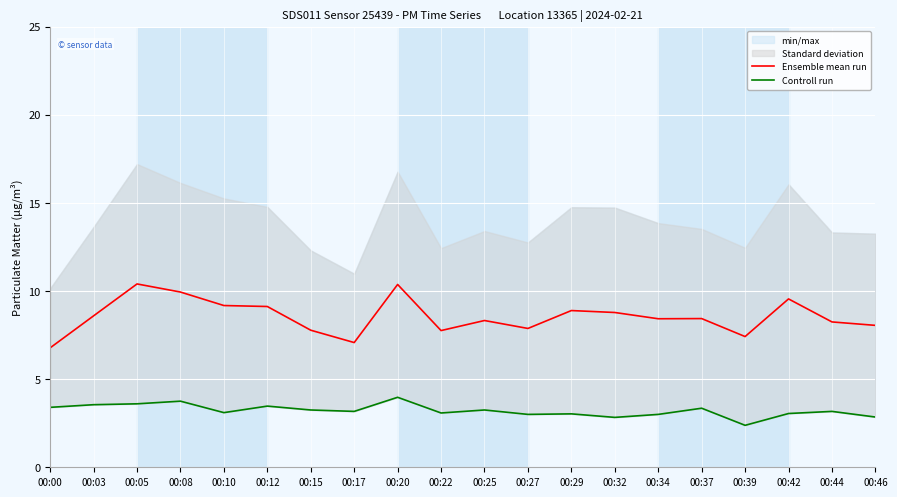

Where is the first local maximum for Ensemble mean run?

00:05